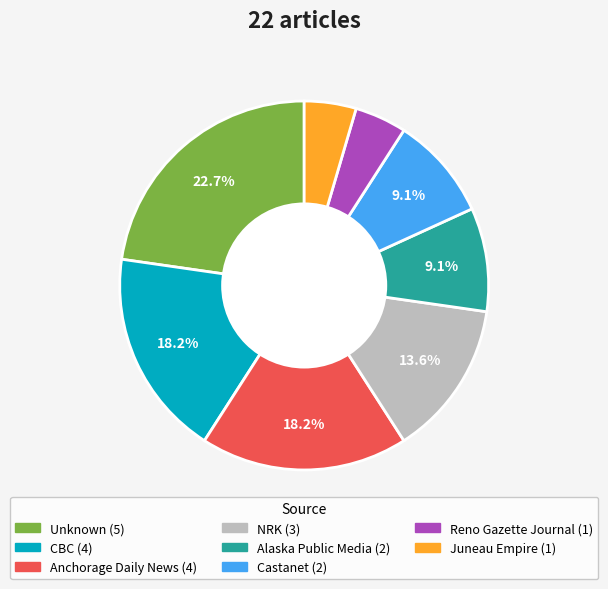

Is there any slice that represents more than half of the pie?

No